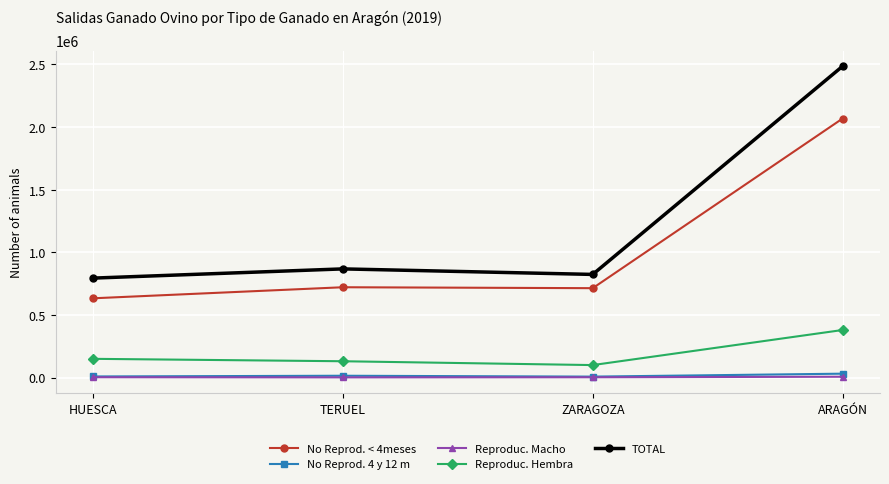

What is the label of the 1st point from the right?

ARAGÓN